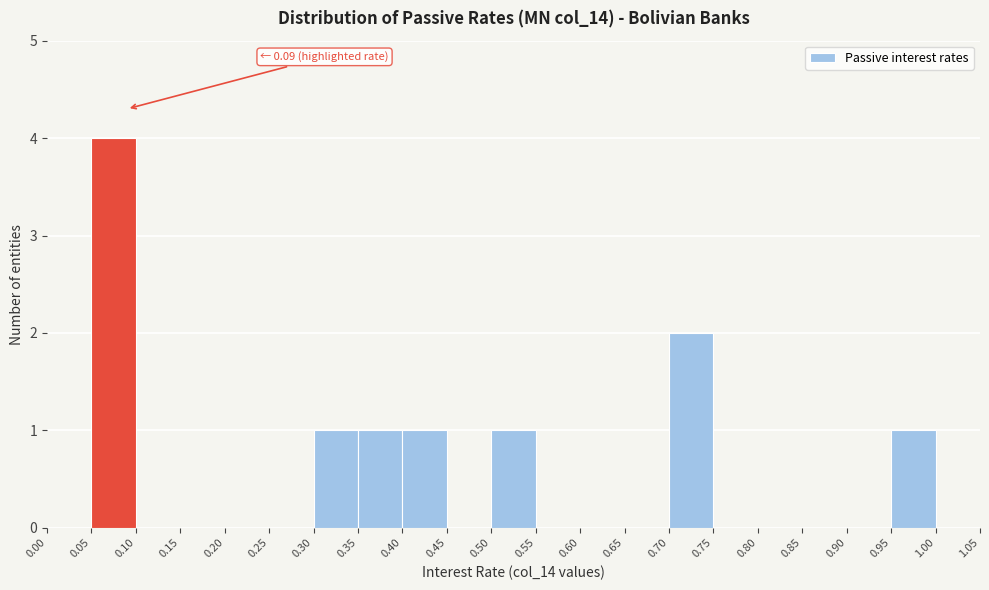

Over which range of the x-axis is the bar tallest?

0.05 to 0.10